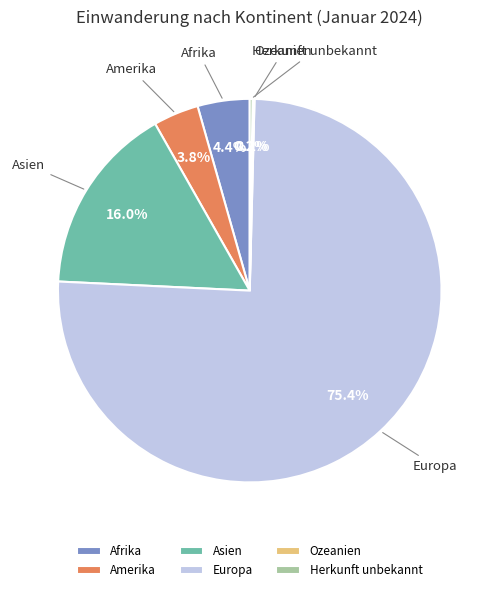

Which slice is the largest?

Europa